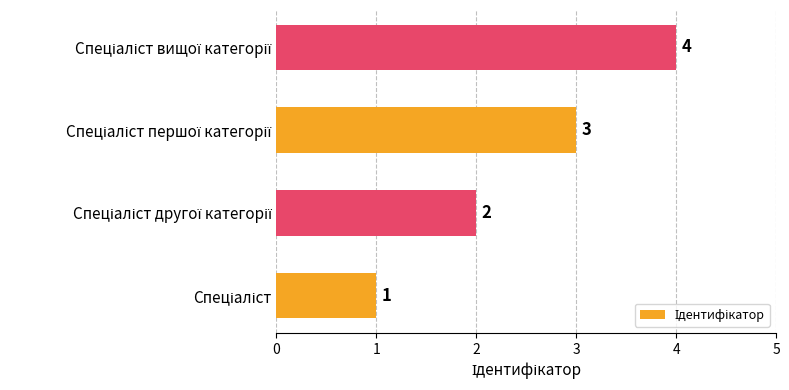

What is the sum of all values?

10